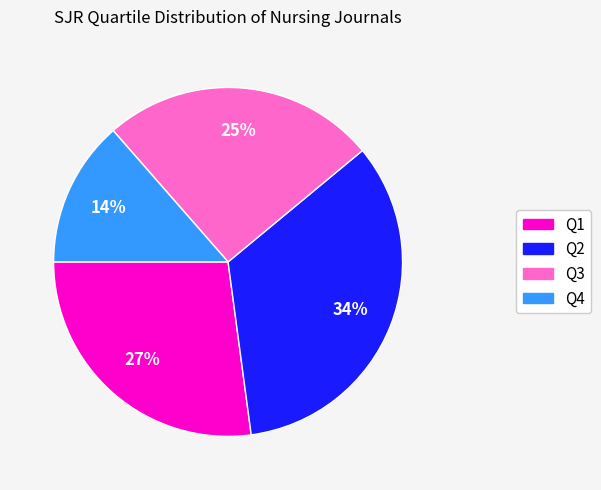

Between Q3 and Q1, which is larger?

Q1